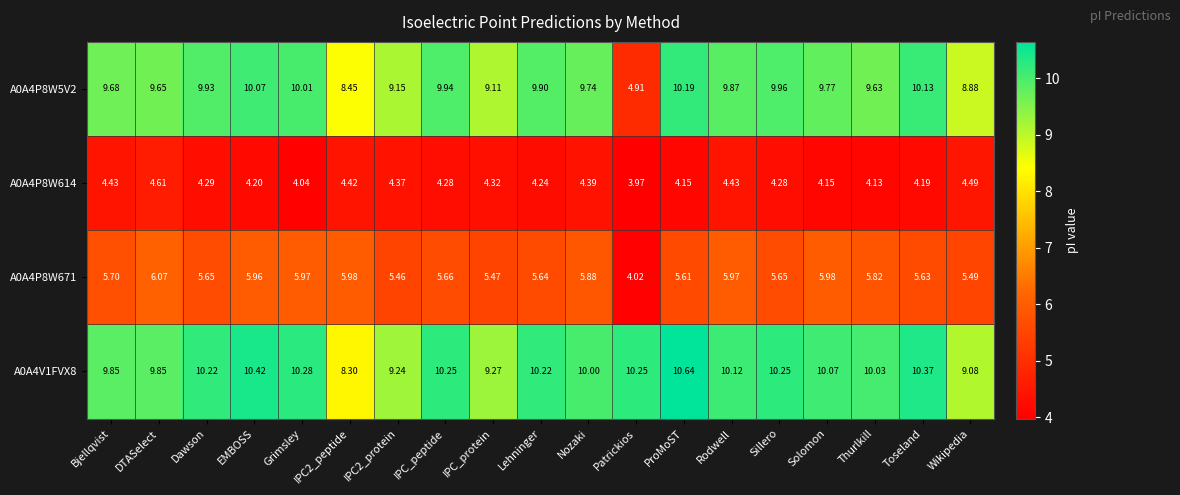

Count the number of categories in the chart.

19